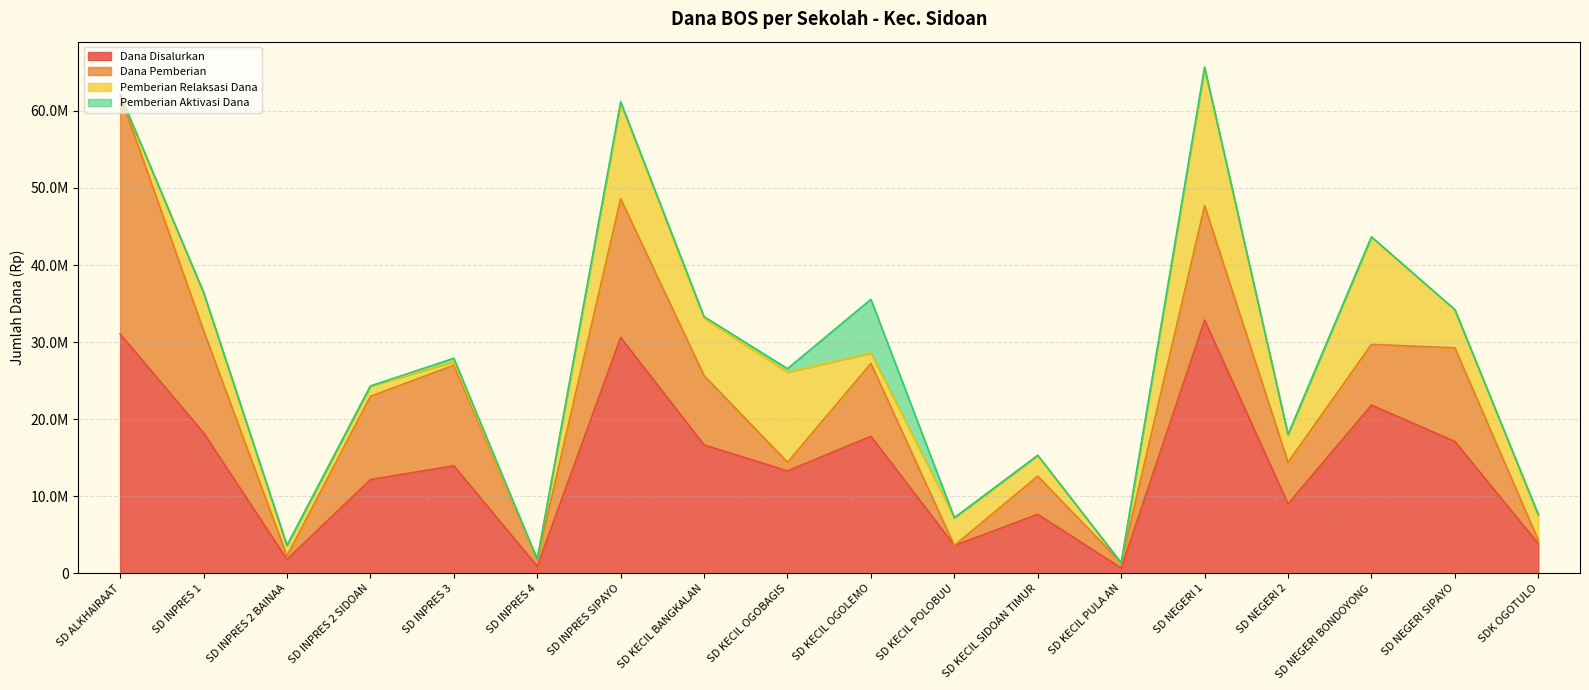

True or false: Dana Pemberian has a value of 14850000 at SD NEGERI 1.

True